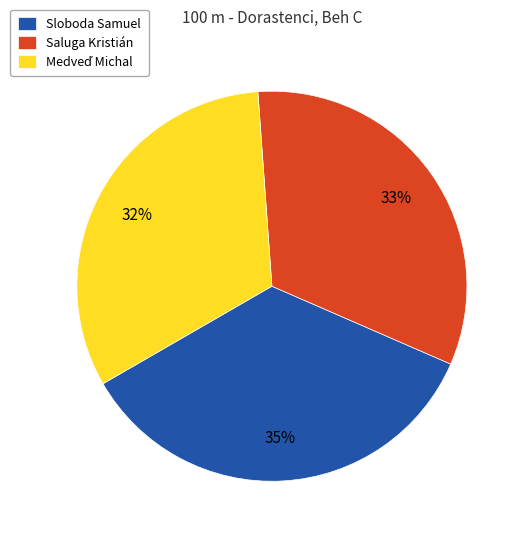

Which category has the biggest portion of the pie?

Sloboda Samuel